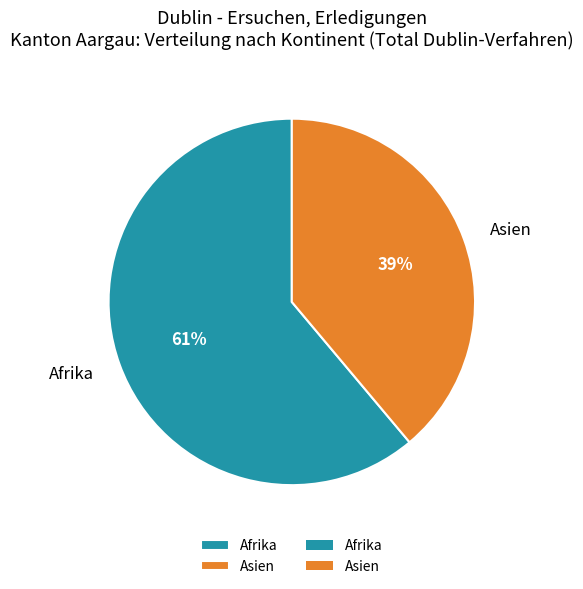

True or false: Asien accounts for 50% of the total.

False